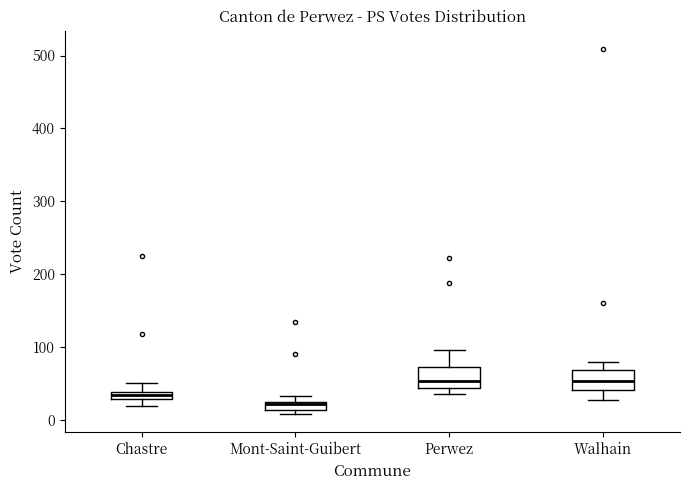

Where does the upper whisker of the box for Chastre end on the y-axis? The values are not printed on the chart, so give them approximately, as read against the axis.

50